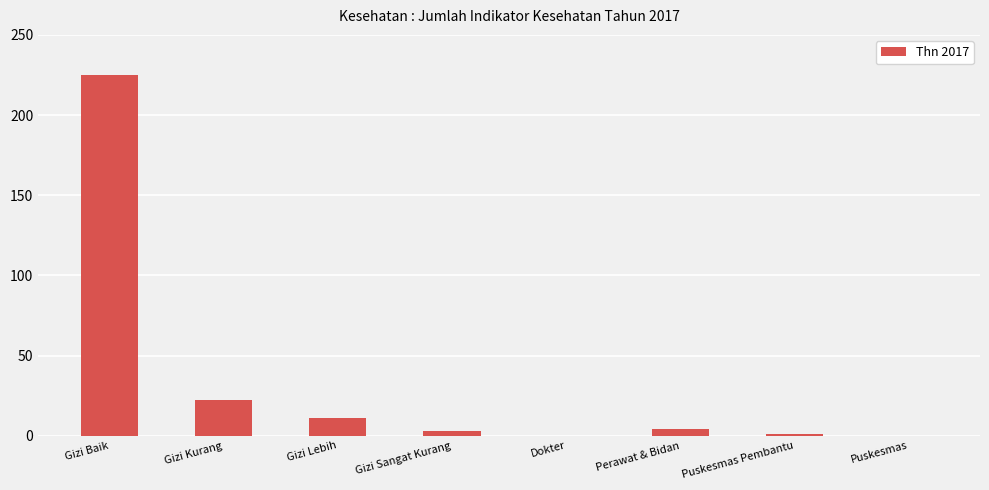

What is the sum of all values?

266